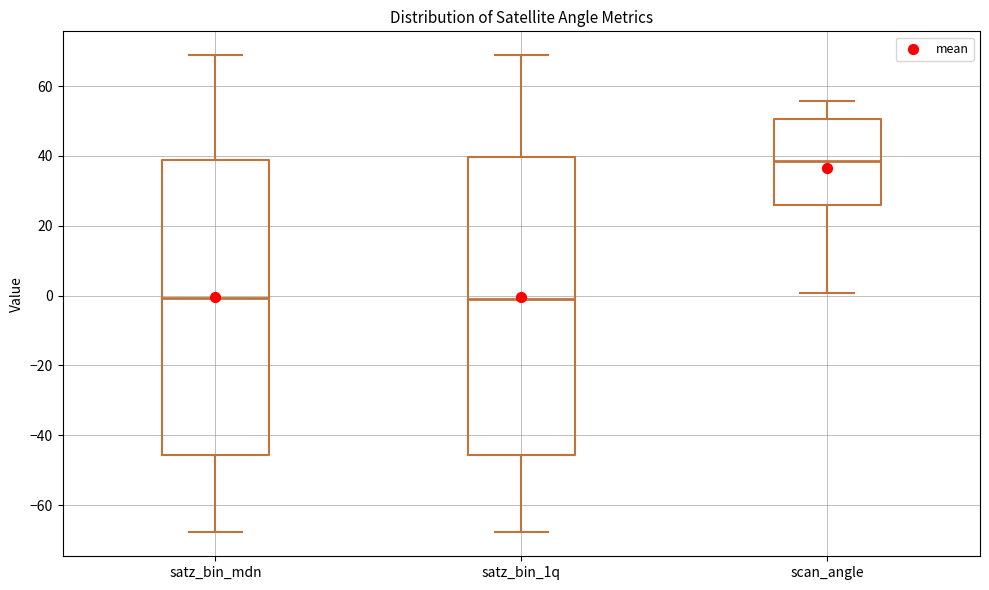

Where is the lower edge of the box for satz_bin_1q on the y-axis? The values are not printed on the chart, so give them approximately, as read against the axis.

-46